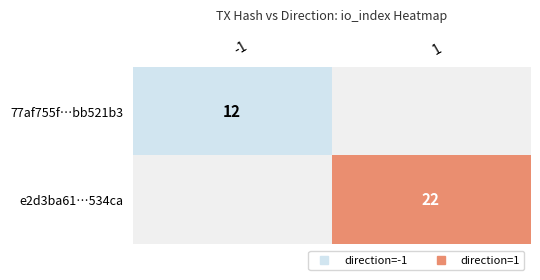

Rank the categories by e2d3ba61…534ca value from lowest to highest.

-1, 1